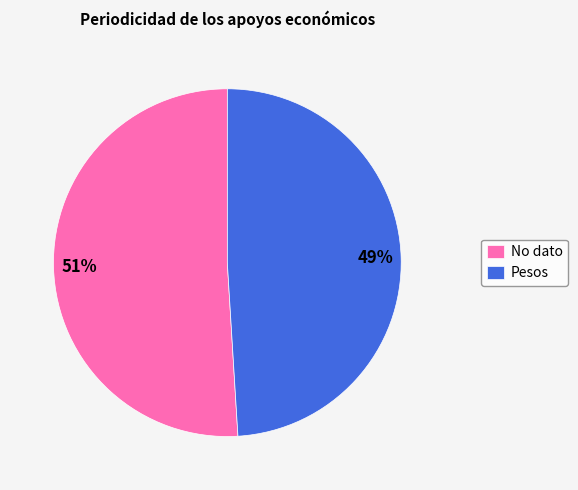

To the nearest percent, what is the average slice percentage?

50%